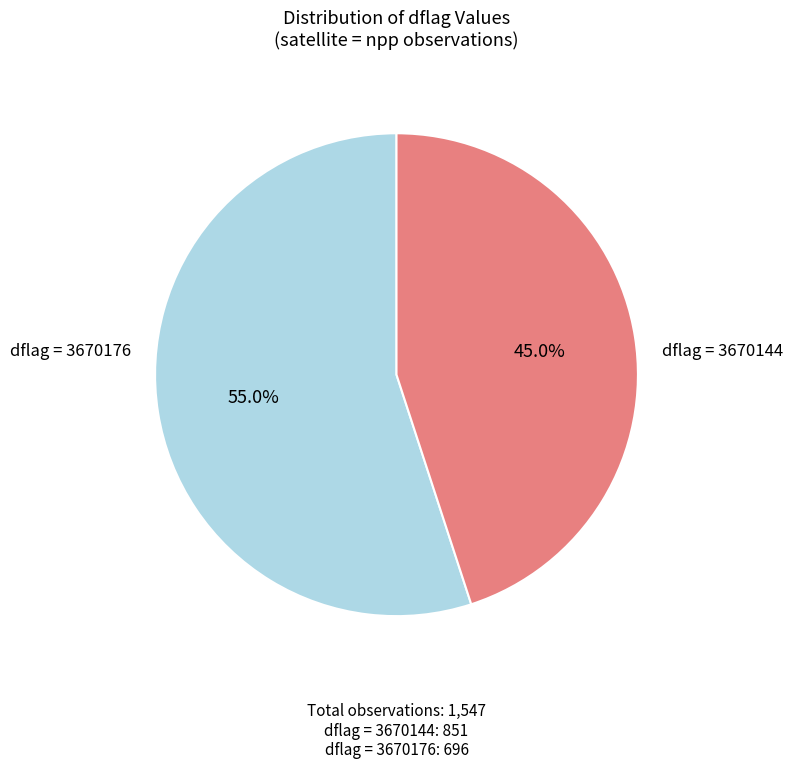

How many segments does this pie chart have?

2